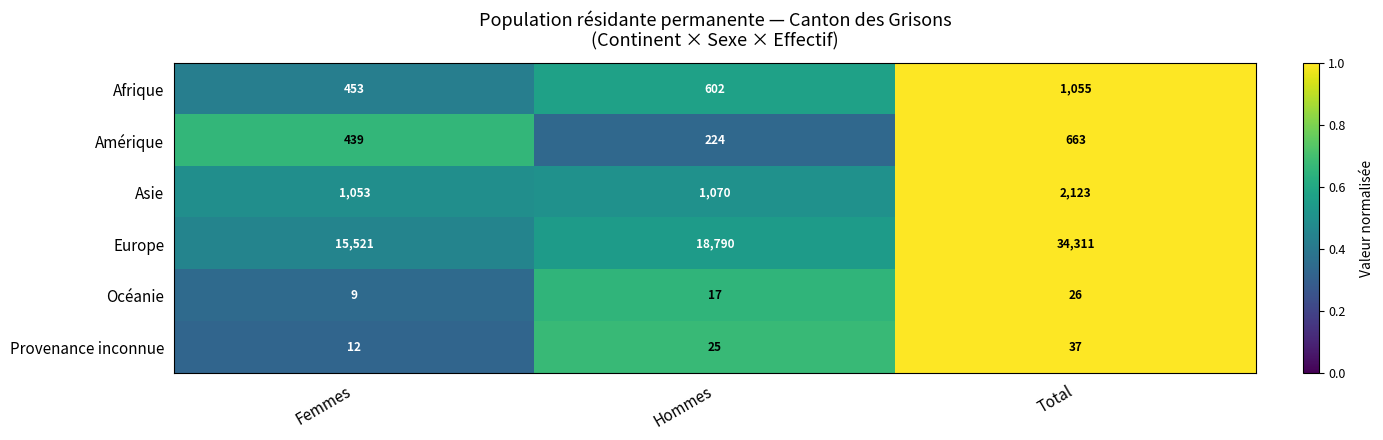

The Amérique series shows 189 at Total. True or false?

False